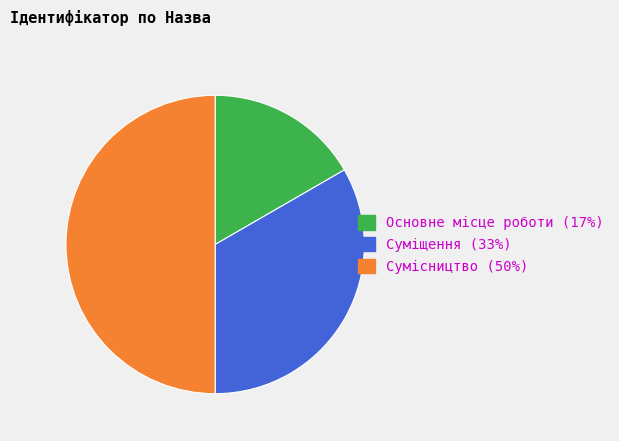

Do Суміщення and Сумісництво together represent more than half of the pie?

Yes